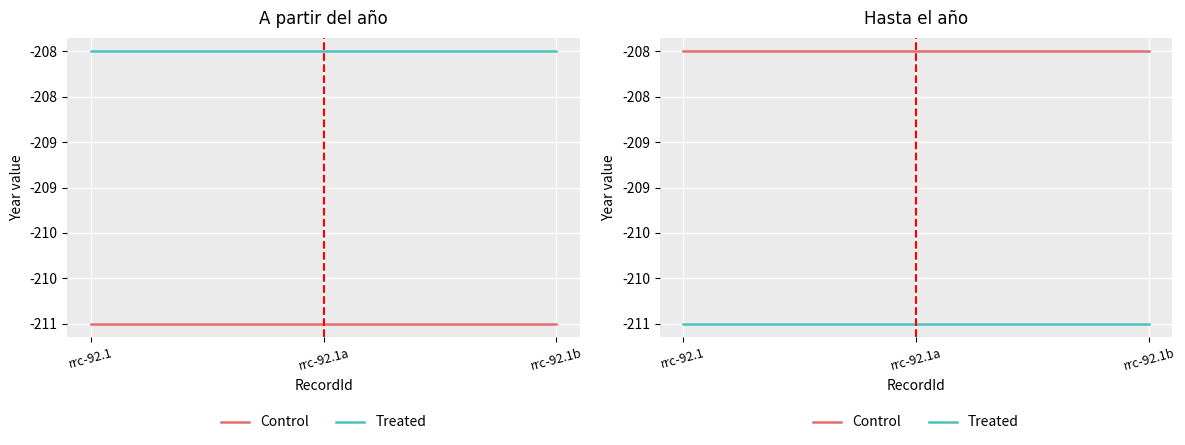

Reading right to left, extract all data points from this chart.

Control: -208	-208	-208
Treated: -211	-211	-211